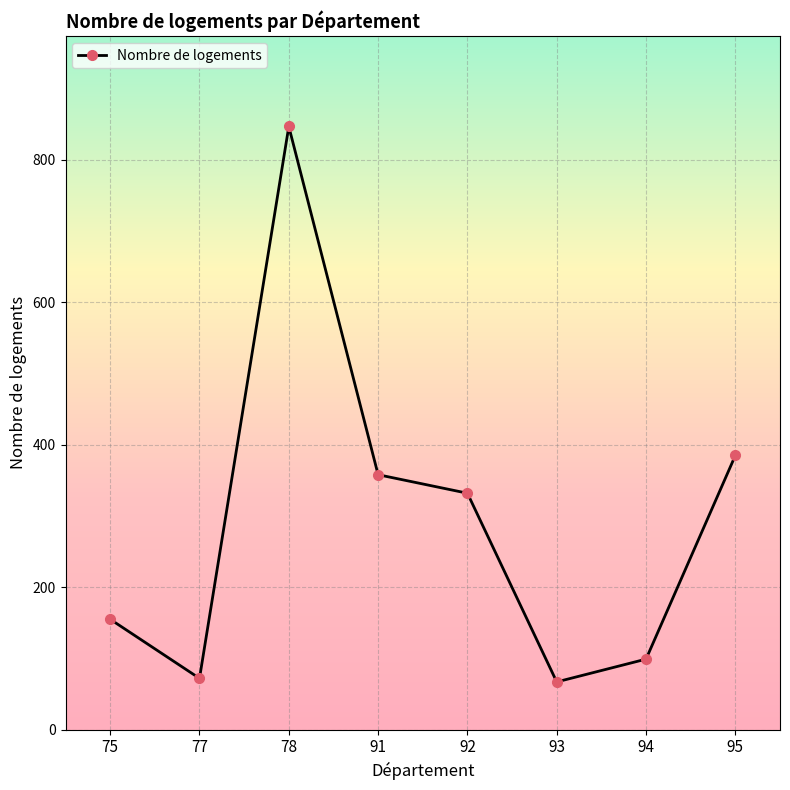

Reading right to left, list all the values displayed in this chart.

95=385	94=99	93=67	92=332	91=358	78=847	77=72	75=155